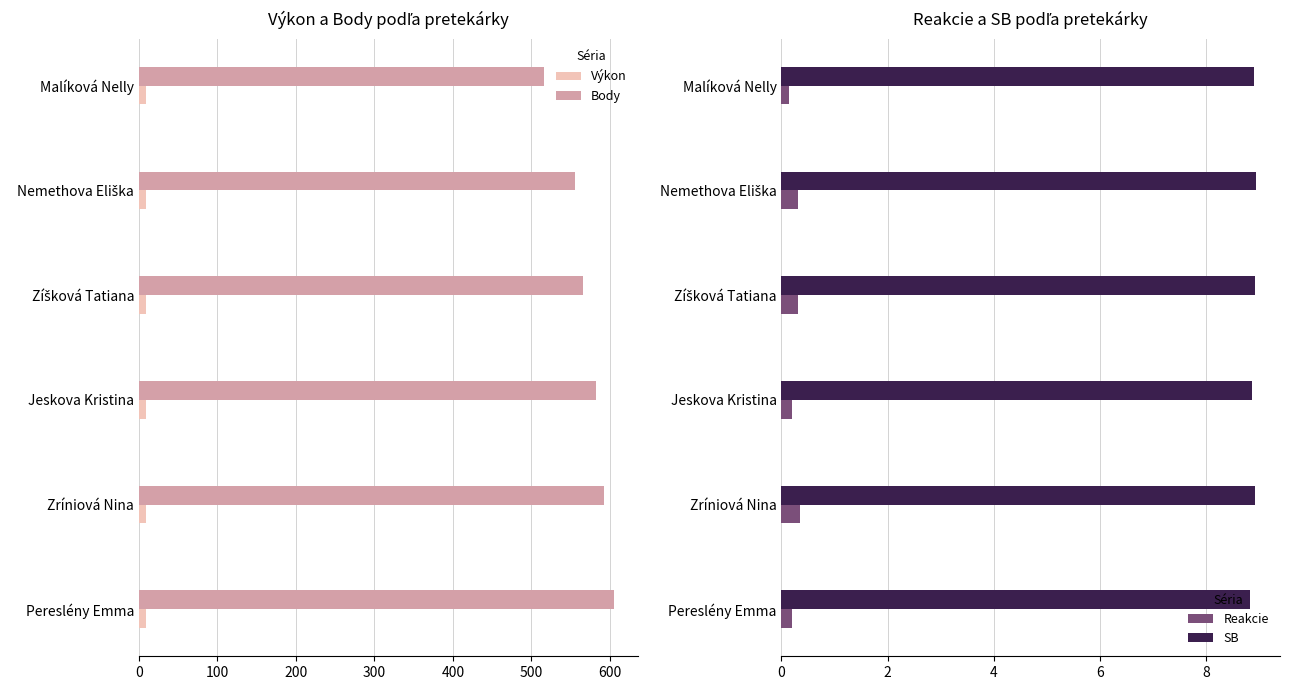

Which category has the highest value in the Body series?

Pereslény Emma